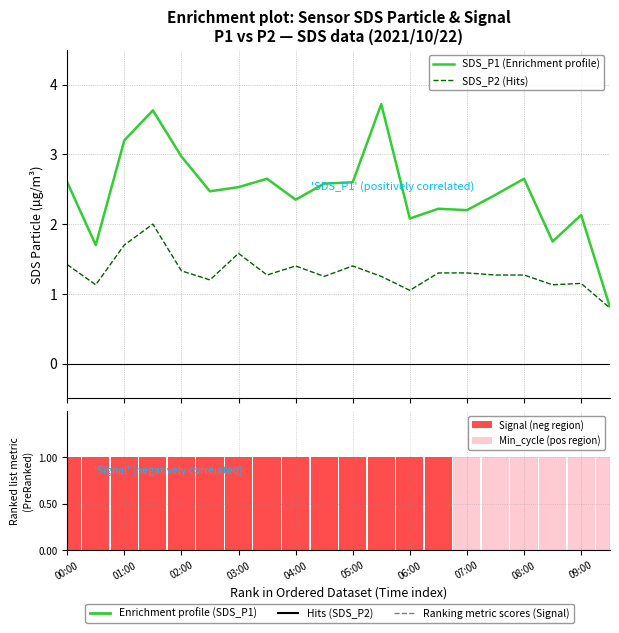

At which label is SDS_P2 closest to 1?

06:00